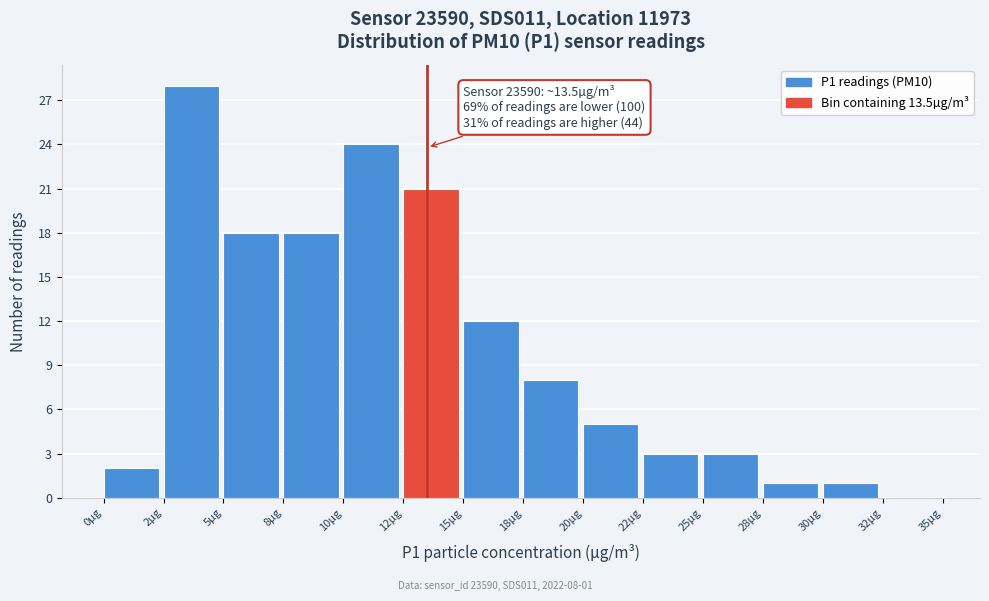

Reading left to right, list all the values displayed in this chart.

0µg=2	2µg=28	5µg=18	8µg=18	10µg=24	12µg=21	15µg=12	18µg=8	20µg=5	22µg=3	25µg=3	28µg=1	30µg=1	32µg=0